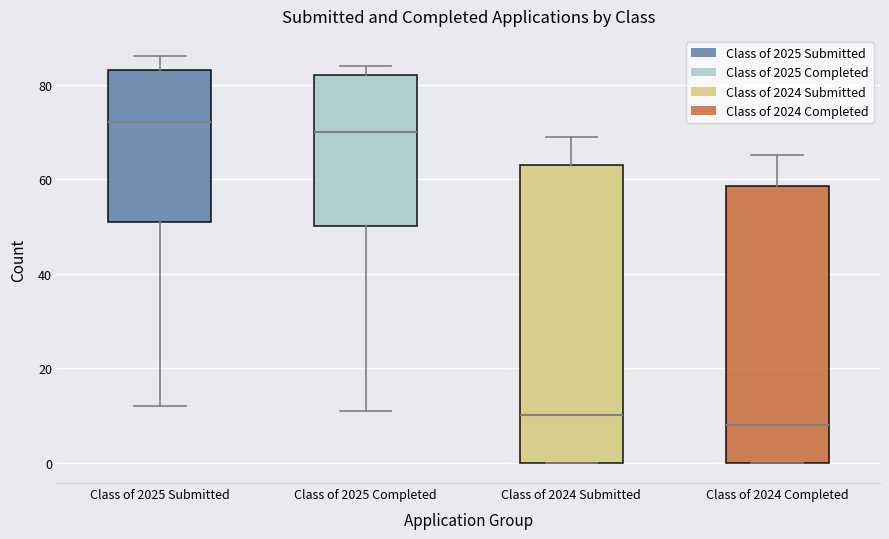

Where does the upper whisker of the box for Class of 2024 Completed end on the y-axis? The values are not printed on the chart, so give them approximately, as read against the axis.

66